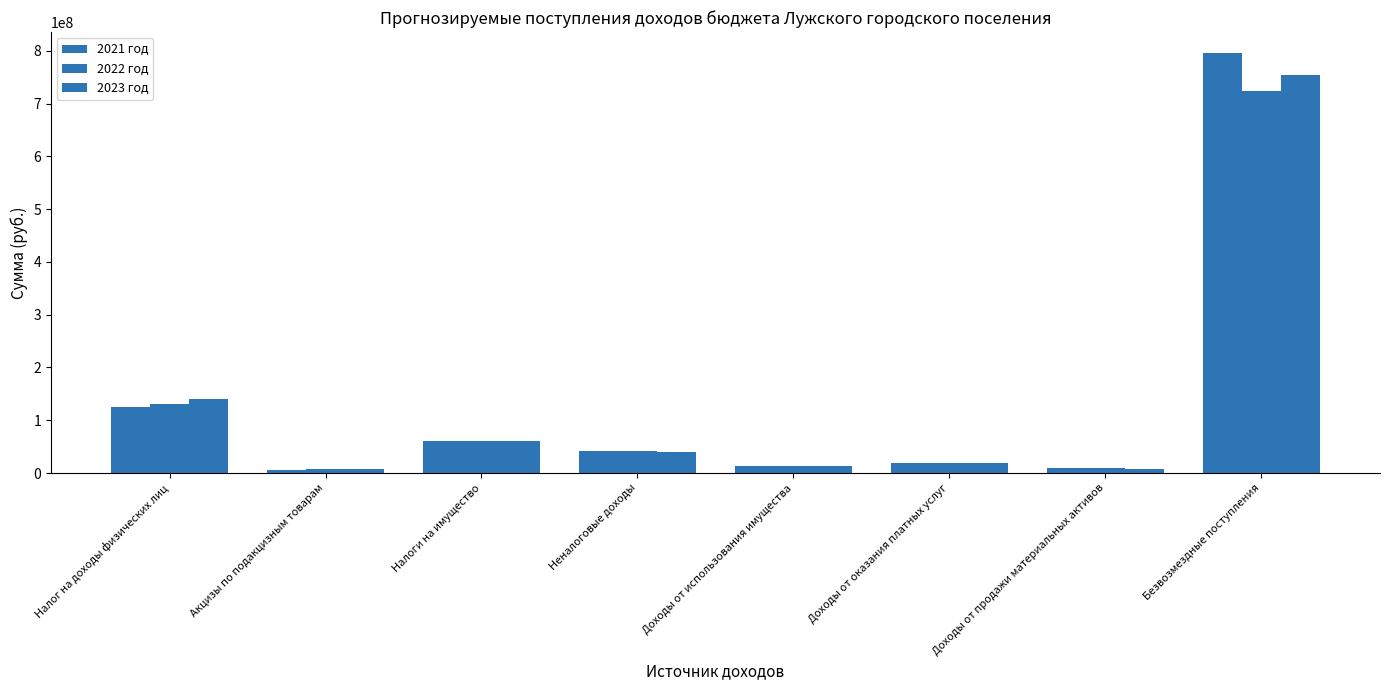

How many groups of bars are there?

8